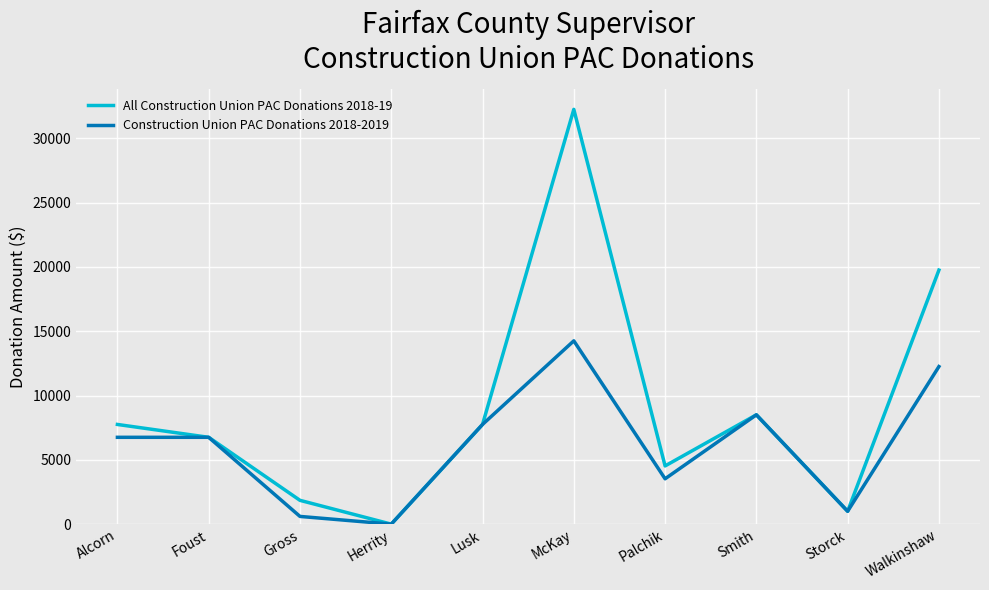

Which label corresponds to the largest value in the chart?

McKay